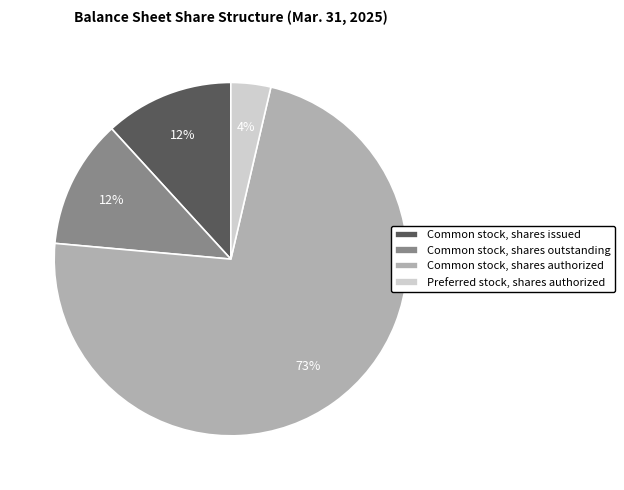

Is there any slice that represents more than half of the pie?

Yes